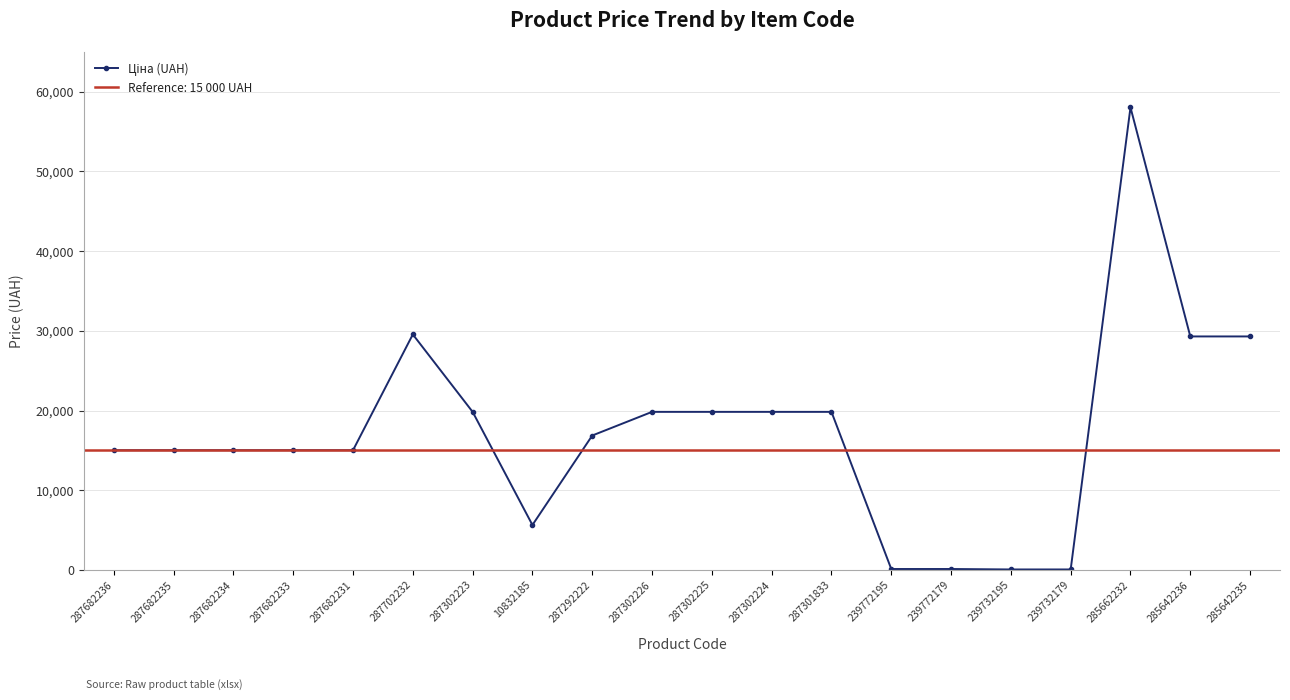

What is the change in value from 287682234 to 287301833?

+4811.9